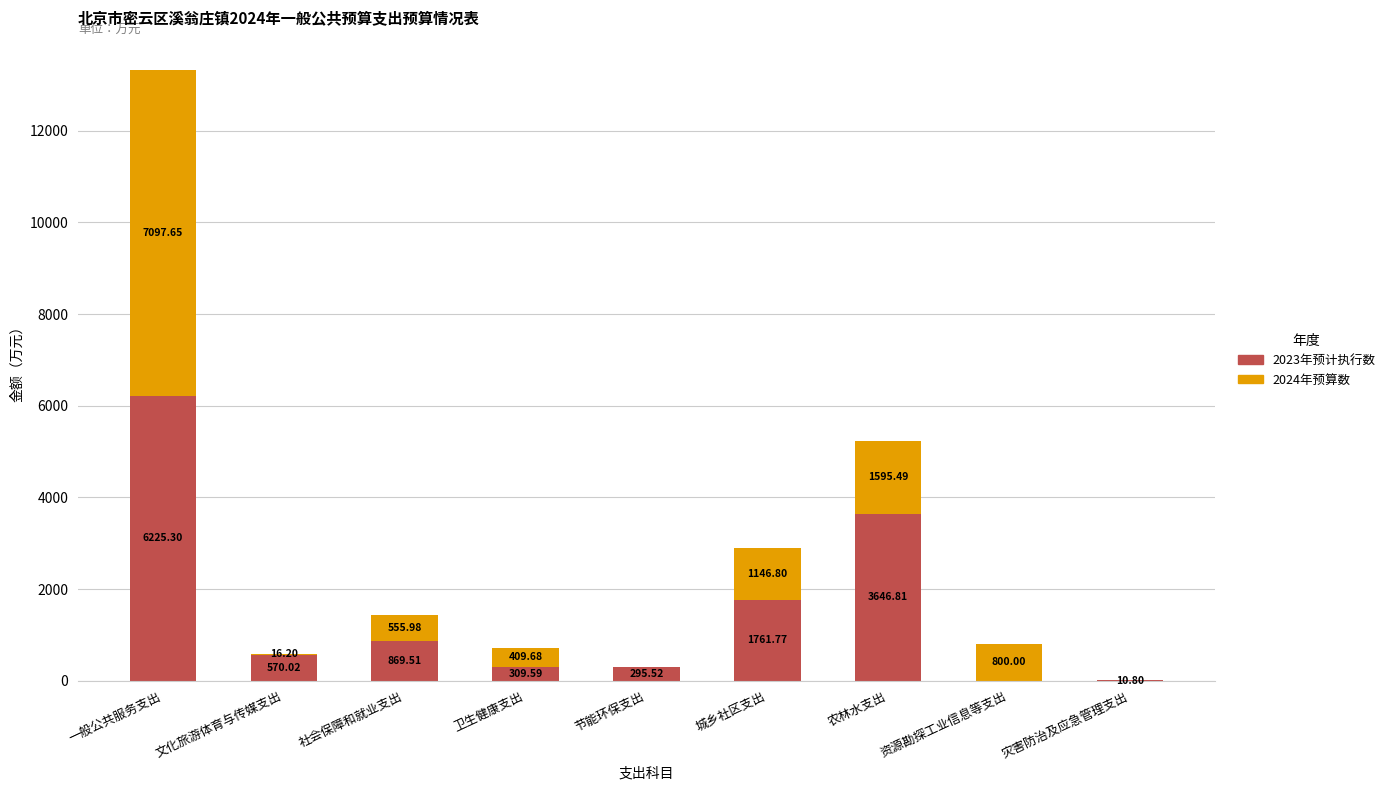

What are all the series names shown in the legend?

2023年预计执行数, 2024年预算数